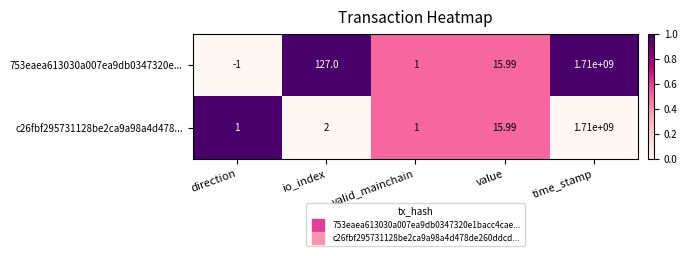

At which label is 753eaea613030a007ea9db0347320e... closest to 854999999?

io_index